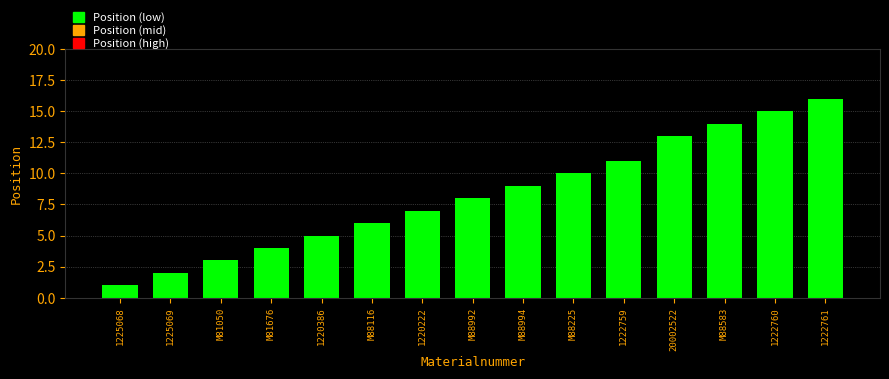

What is the label of the 11th bar from the left?

1222759